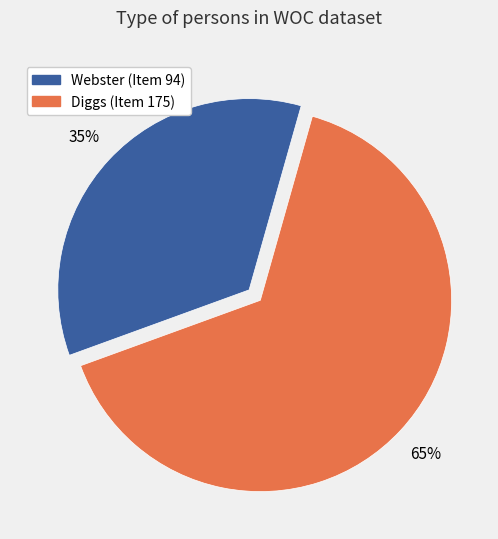

Is there a majority slice in this chart?

Yes